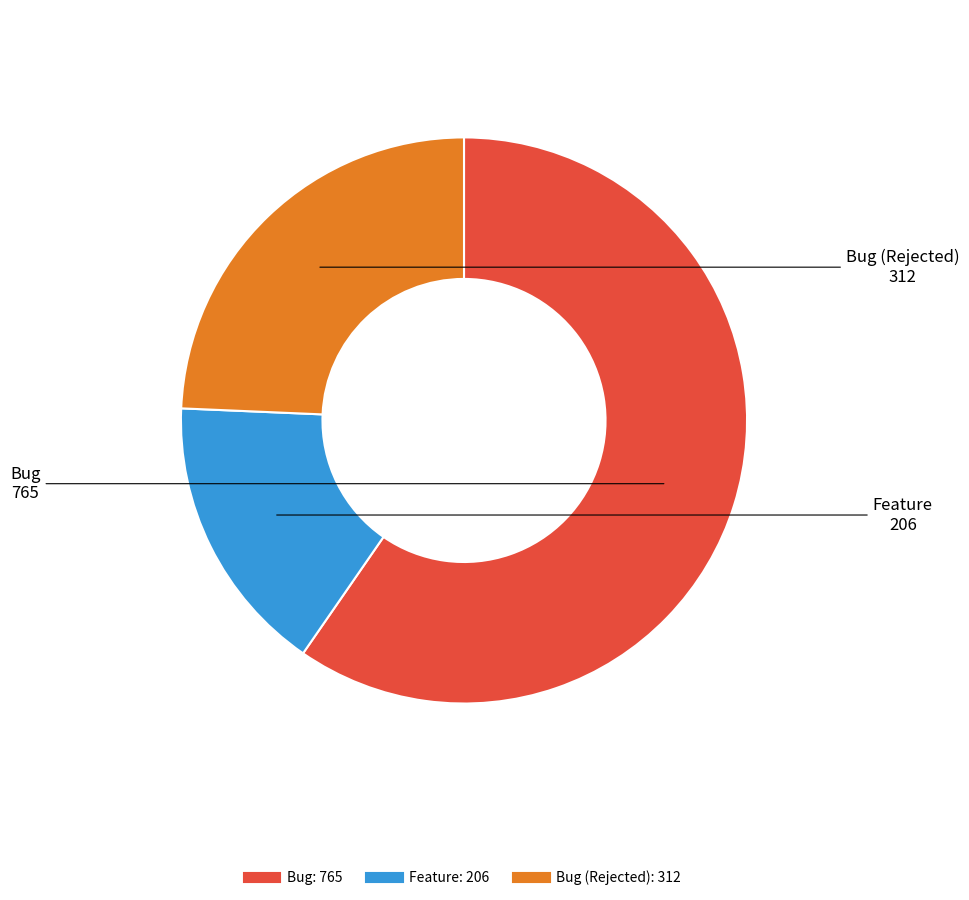

How many slices are in this pie chart?

3